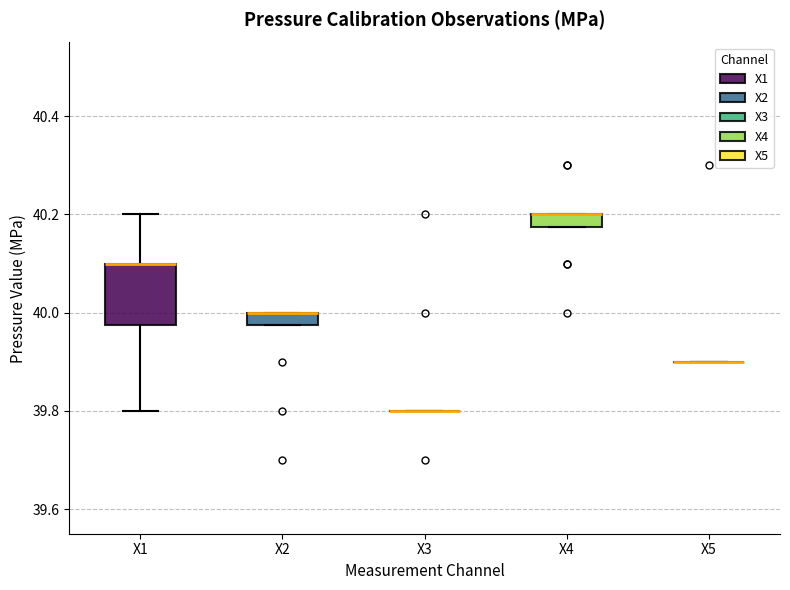

Comparing the boxes themselves (not the whiskers), which one is the tallest?

X1